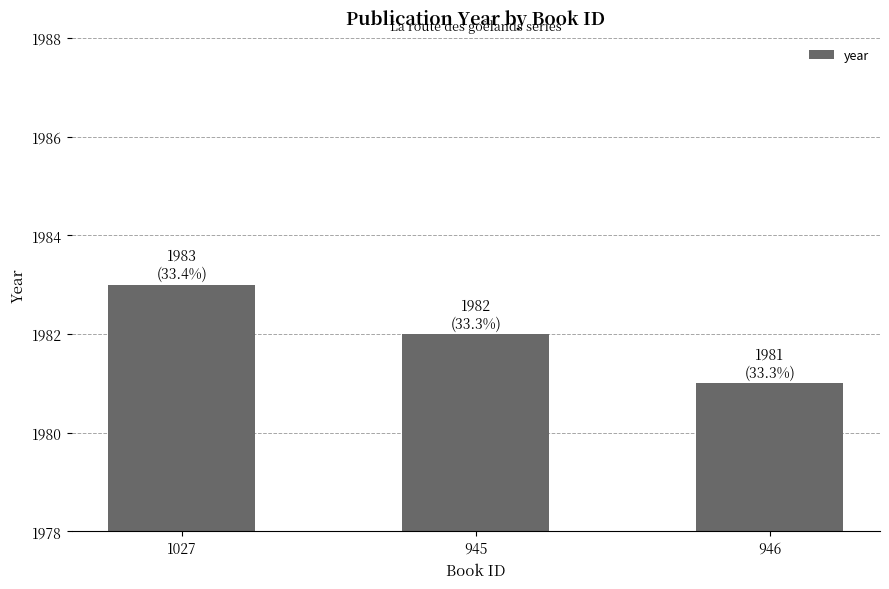

Where does the data first go above 1982?

1027